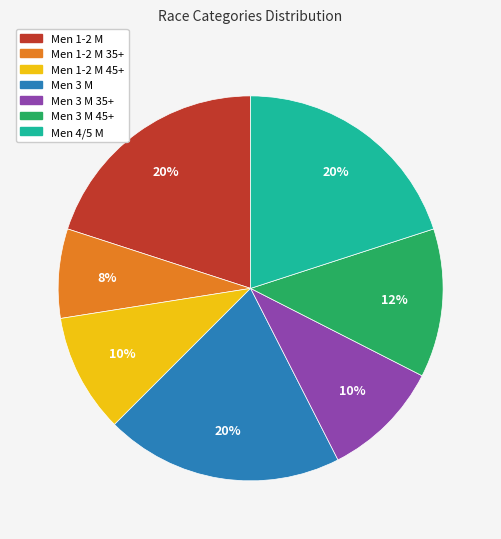

Does any single category account for the majority?

No